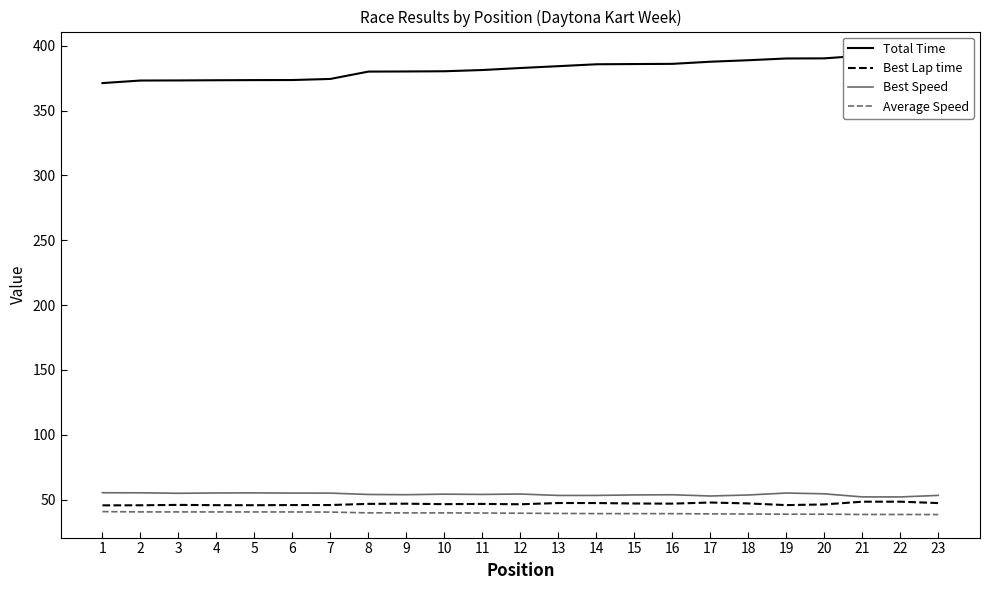

True or false: Best Lap time and Average Speed intersect in this chart.

False